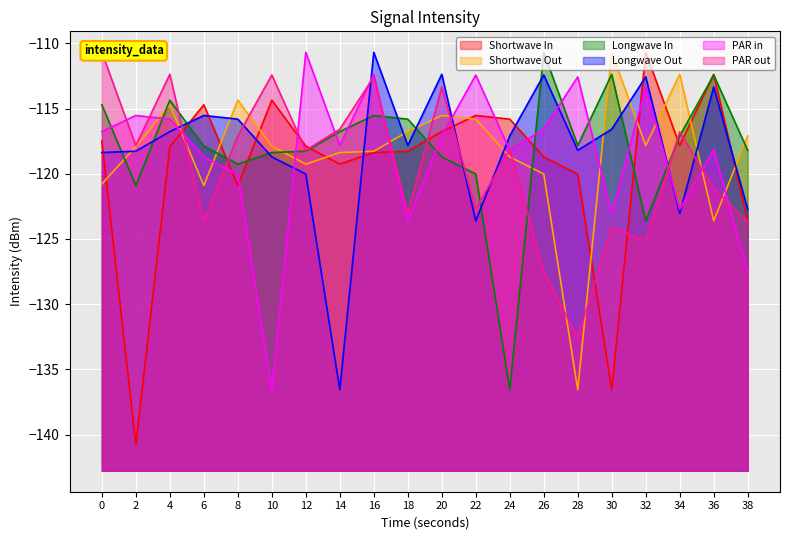

What is the value of the Shortwave In point at the 13th from the left?

-115.8